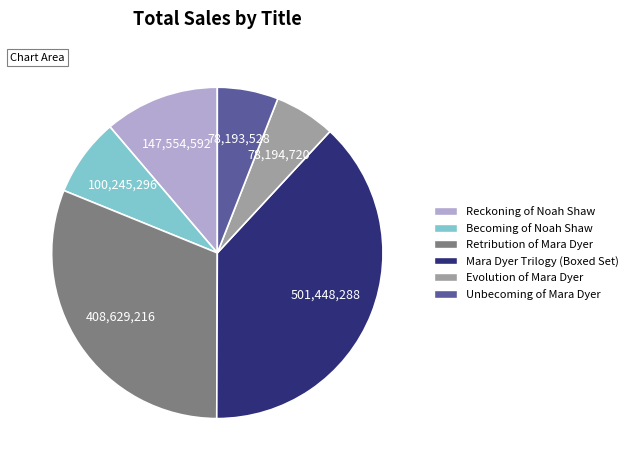

Do Reckoning of Noah Shaw and Retribution of Mara Dyer together represent more than half of the pie?

No